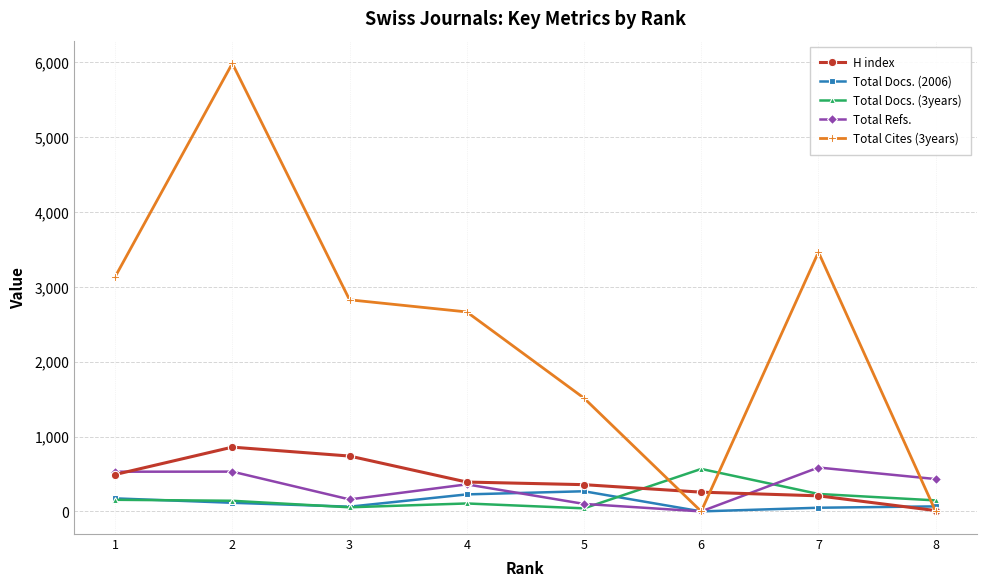

What is the maximum value for H index?

858